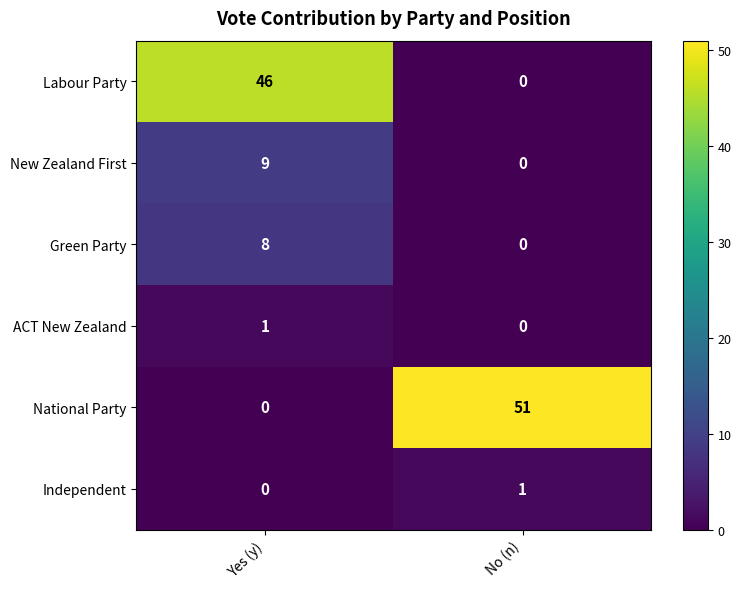

Reading left to right, transcribe all the data shown in this chart.

Labour Party: Yes (y)=46	No (n)=0
New Zealand First: Yes (y)=9	No (n)=0
Green Party: Yes (y)=8	No (n)=0
ACT New Zealand: Yes (y)=1	No (n)=0
National Party: Yes (y)=0	No (n)=51
Independent: Yes (y)=0	No (n)=1